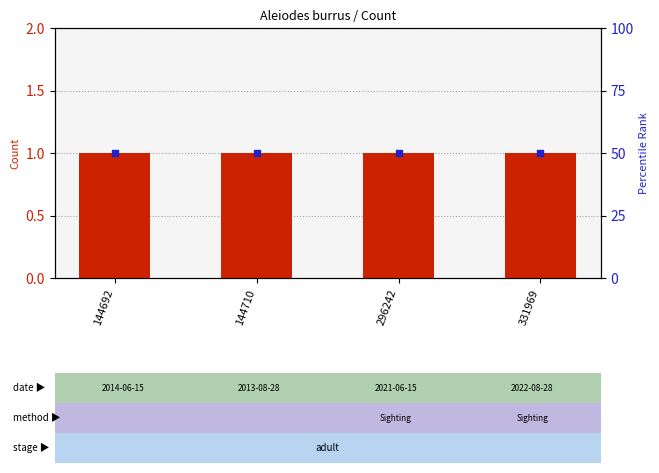

Which series contains the lowest Y value?

count